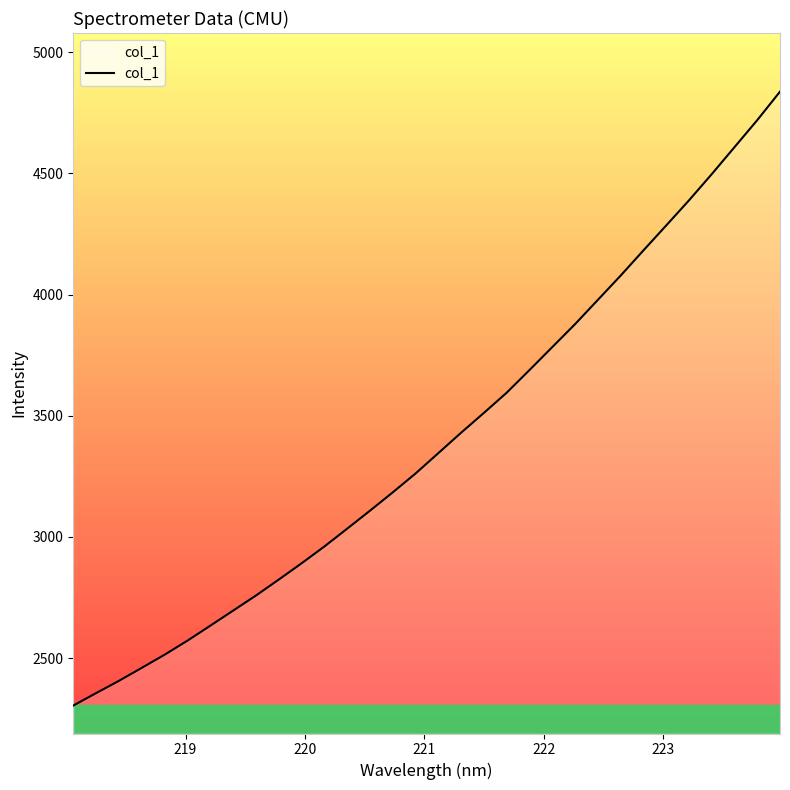

What is the greatest value displayed?

4836.9